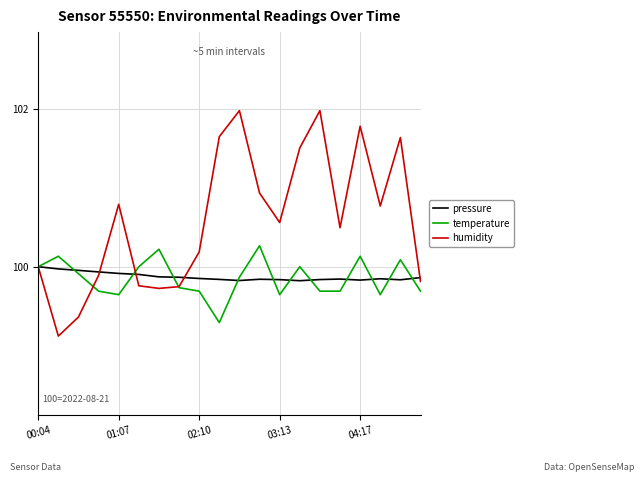

Which series has the widest spread of values?

humidity